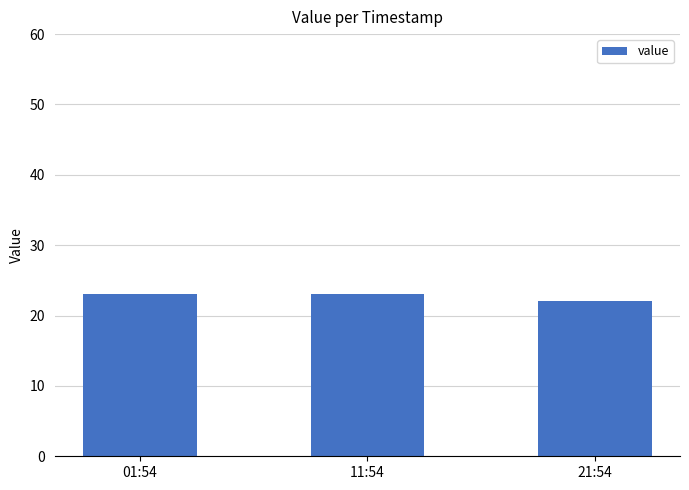

What is the average value?

23